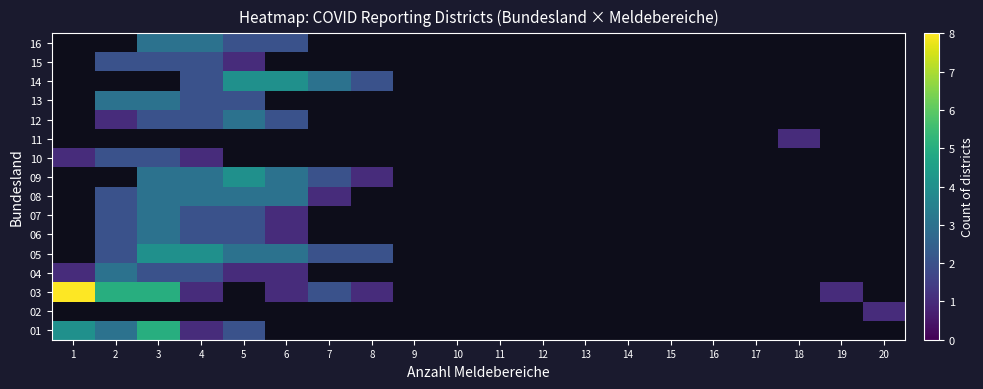

True or false: 04 has a value of 3.4 at 4.

False